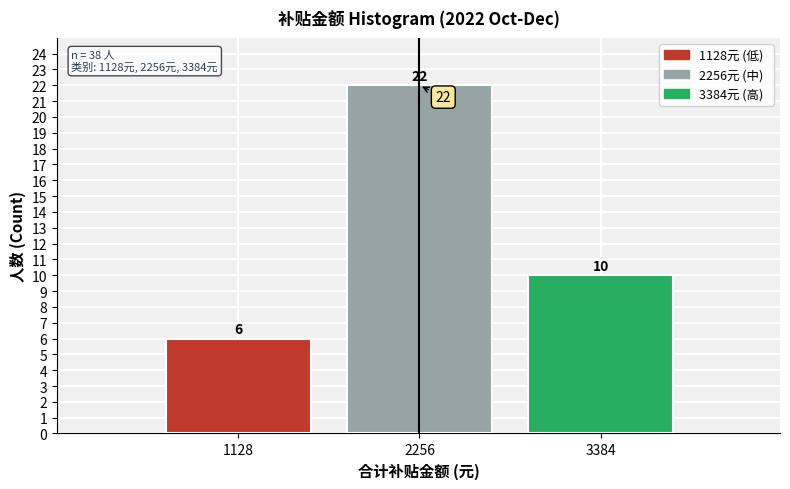

Reading left to right, what are all the values shown in this chart?

1128=6	2256=22	3384=10